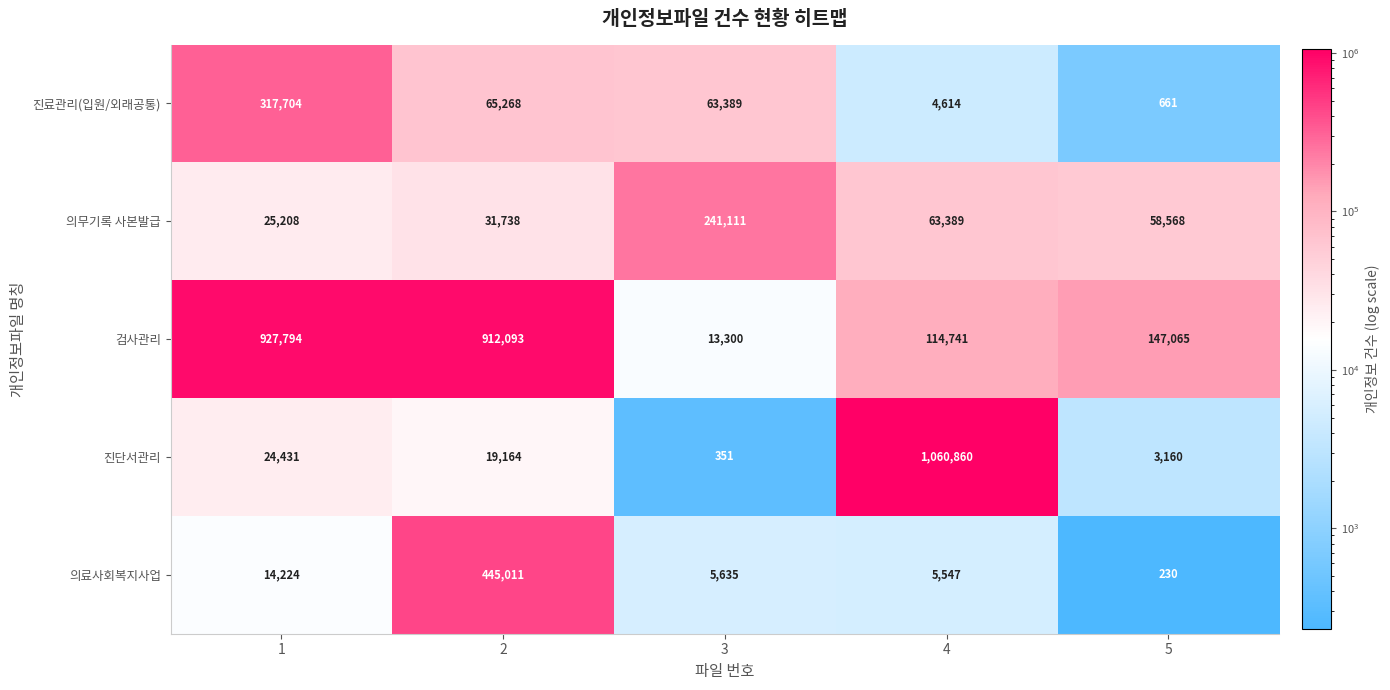

Is it true that 검사관리 equals 912093 at 2?

True